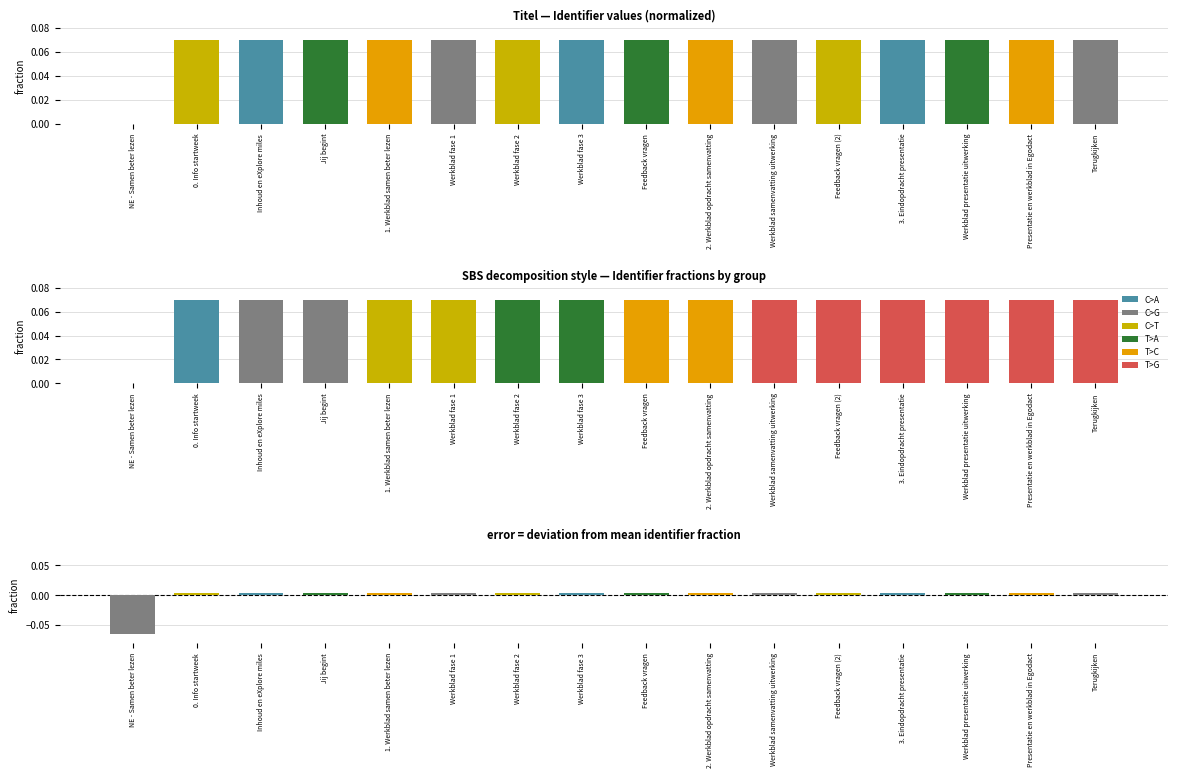

The chart shows a value of 0.1 at Feedback vragen (2). True or false?

False